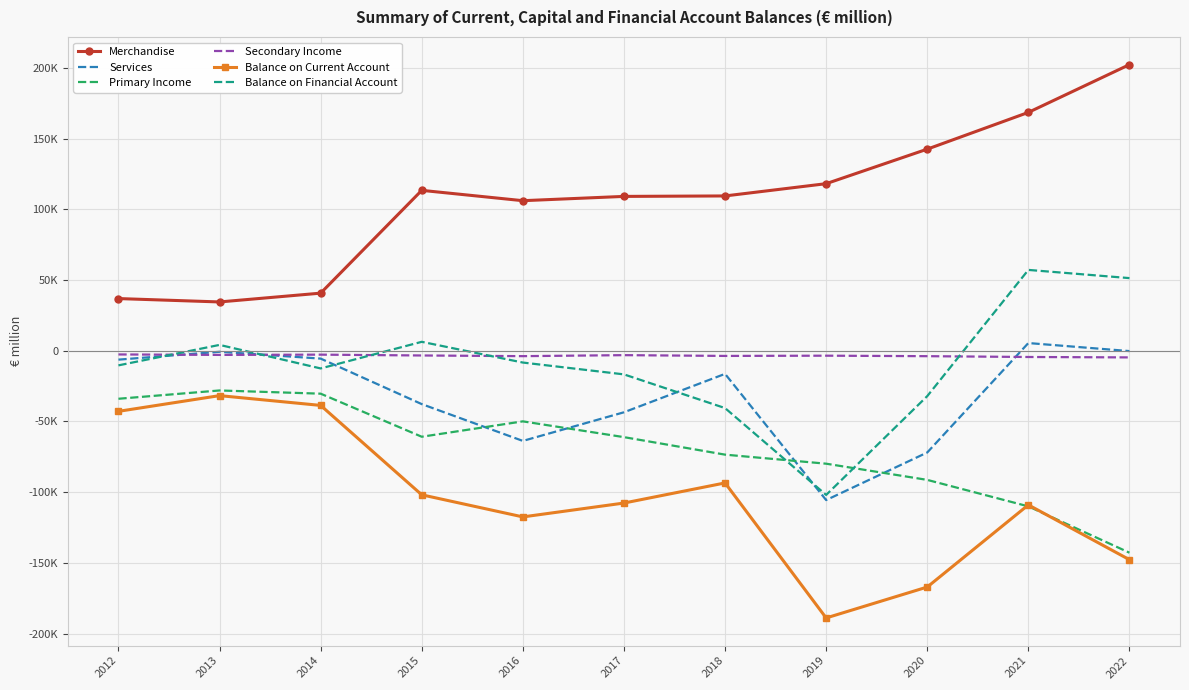

What are all the series names shown in the legend?

Merchandise, Services, Primary Income, Secondary Income, Balance on Current Account, Balance on Financial Account